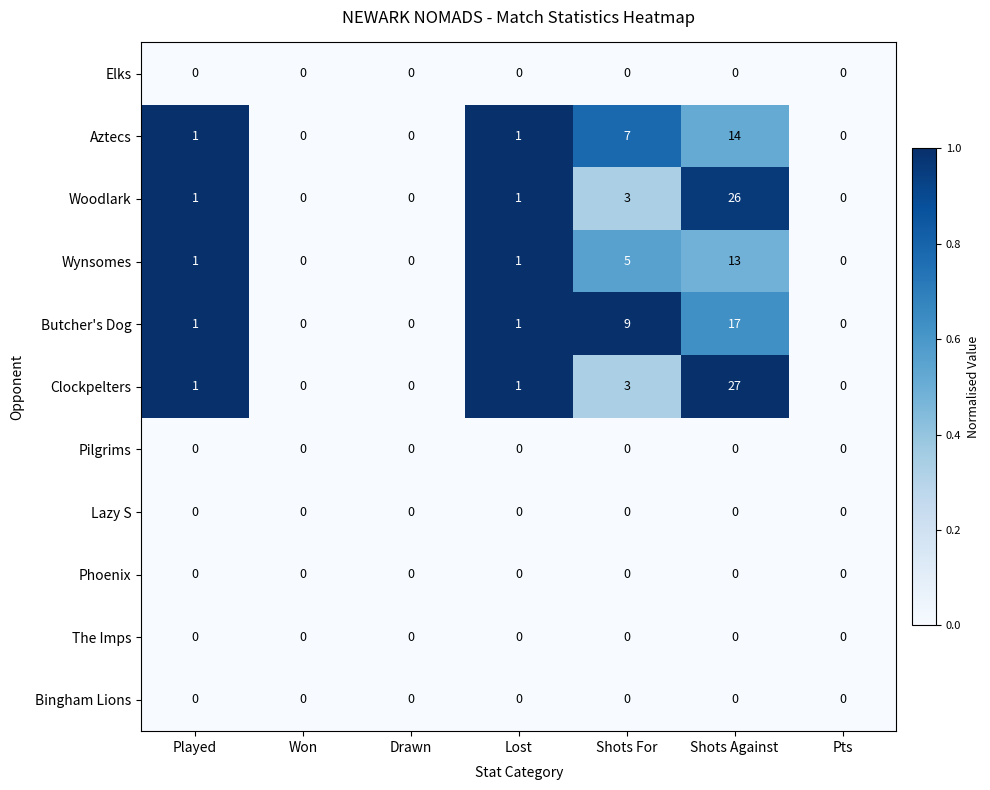

What is the highest value of the Aztecs series?

14